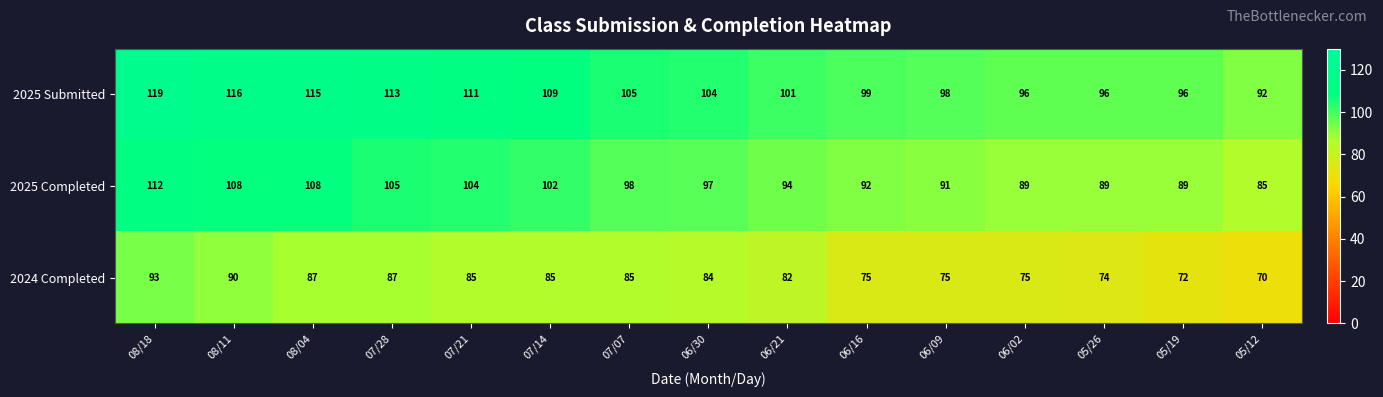

How many distinct data groups are displayed?

3